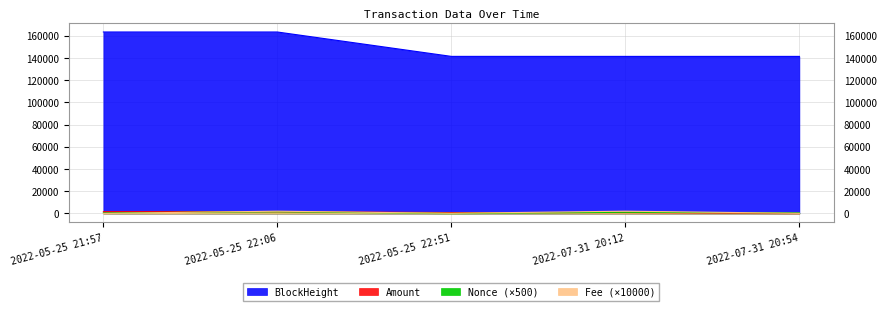

How many data points in BlockHeight are above 141489?

2